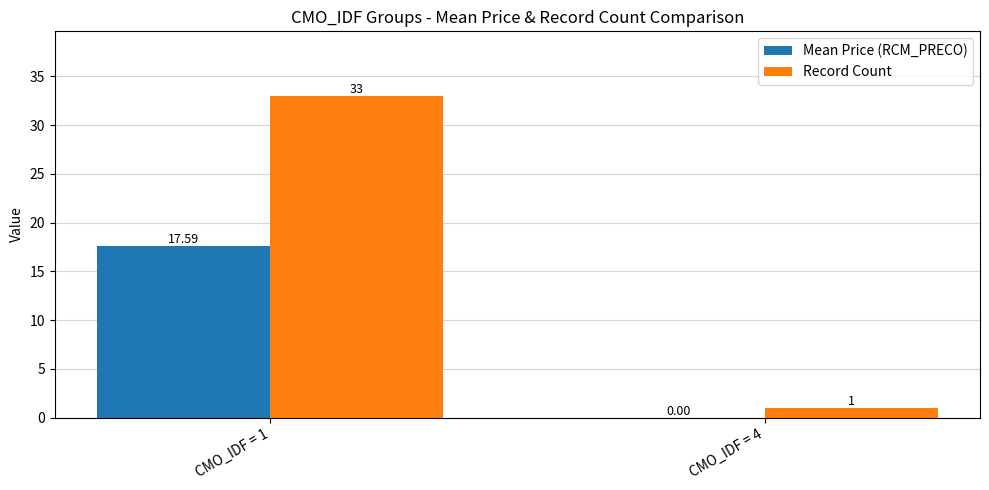

How many groups of bars are there?

2